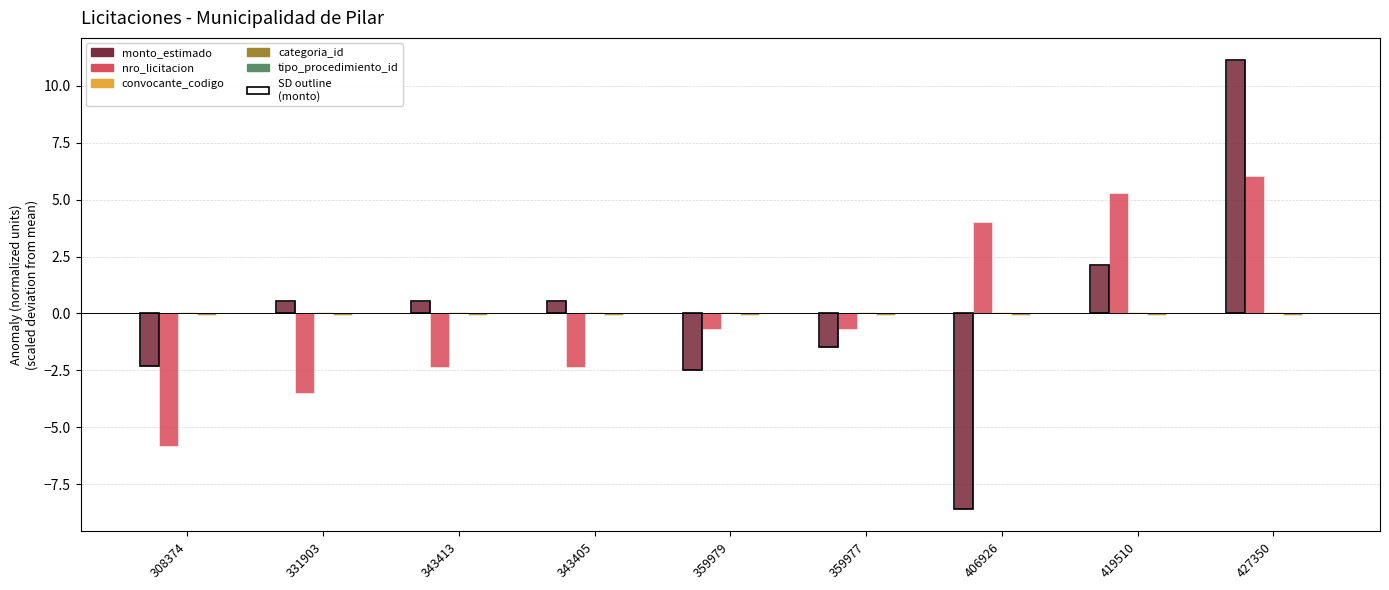

At how many categories does at least one series exceed -3?

9